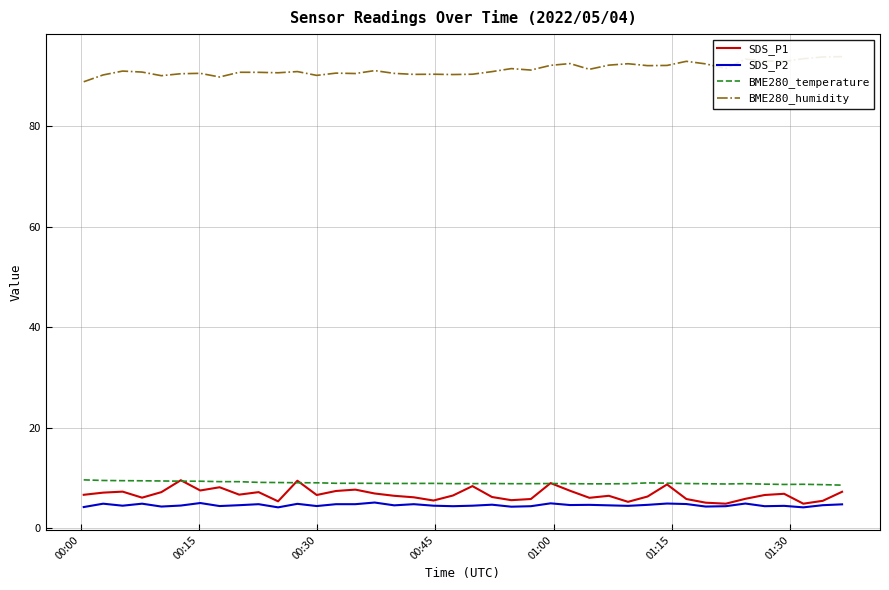

What is the highest value of the SDS_P1 series?

9.6